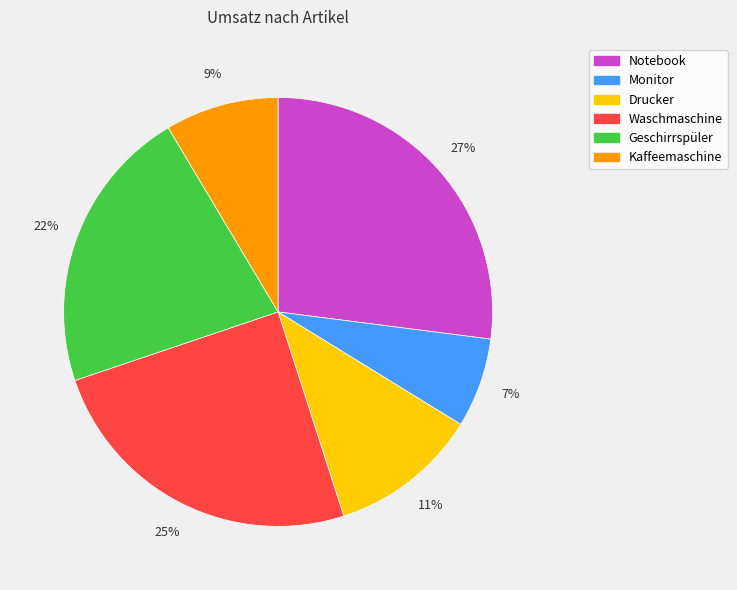

Is it true that Geschirrspüler is 22% of the pie?

True